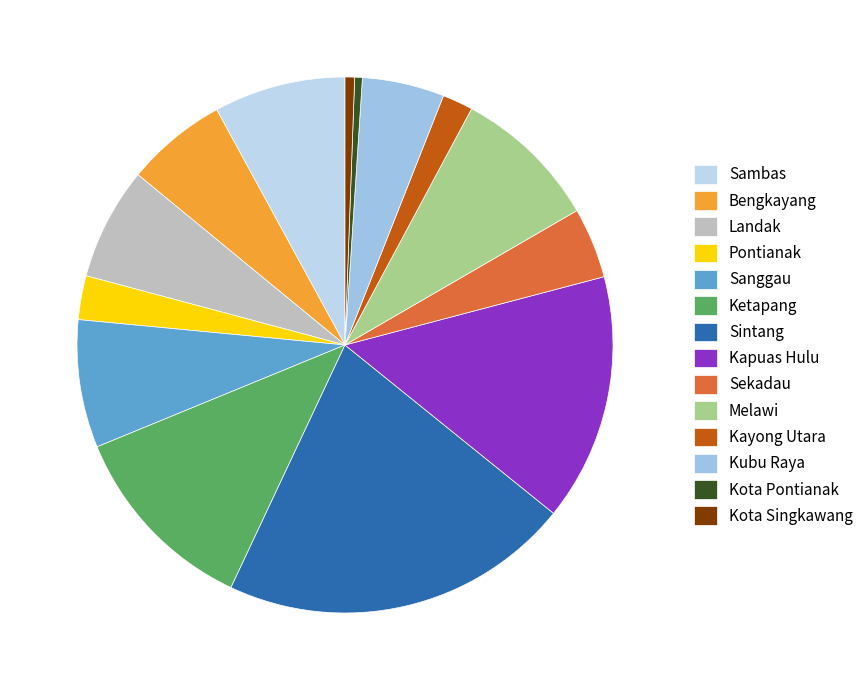

To the nearest percent, what is the average slice percentage?

7%